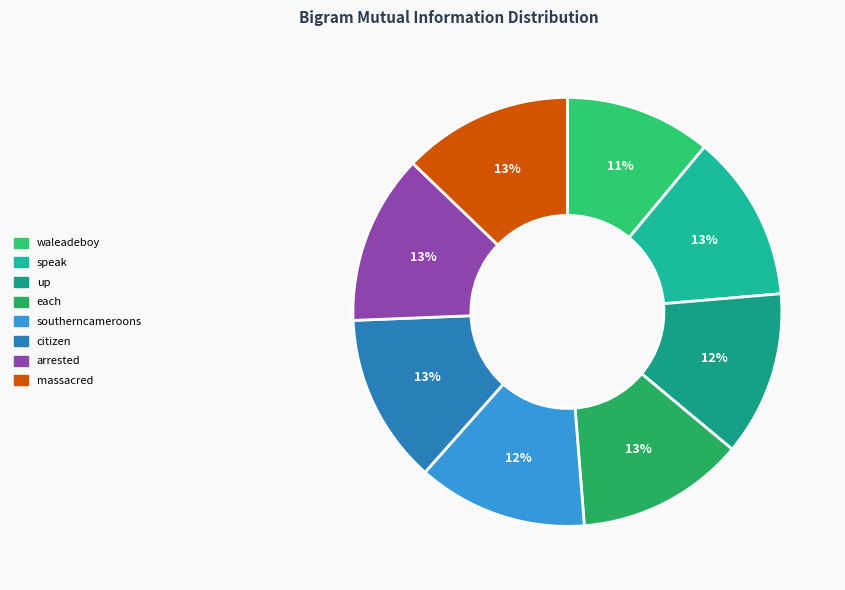

The speak slice represents 13% of the pie. True or false?

True